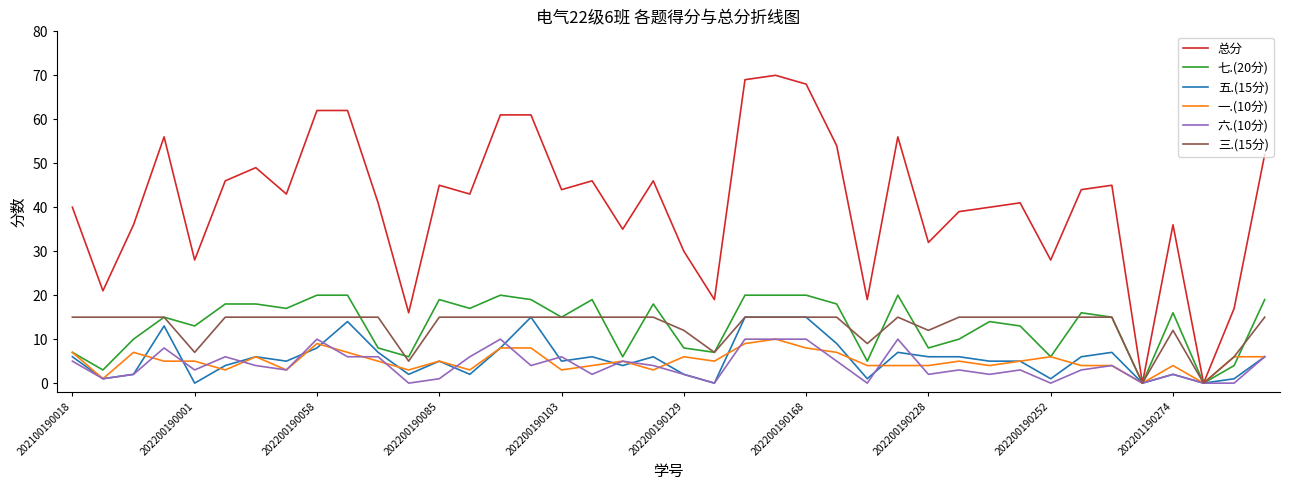

Reading left to right, transcribe all the data shown in this chart.

总分: 40	21	36	56	28	46	49	43	62	62	41	16	45	43	61	61	44	46	35	46	30	19	69	70	68	54	19	56	32	39	40	41	28	44	45	0	36	0	17	52
七.(20分): 7	3	10	15	13	18	18	17	20	20	8	6	19	17	20	19	15	19	6	18	8	7	20	20	20	18	5	20	8	10	14	13	6	16	15	0	16	0	4	19
五.(15分): 6	1	2	13	0	4	6	5	8	14	7	2	5	2	8	15	5	6	4	6	2	0	15	15	15	9	1	7	6	6	5	5	1	6	7	0	2	0	1	6
一.(10分): 7	1	7	5	5	3	6	3	9	7	5	3	5	3	8	8	3	4	5	3	6	5	9	10	8	7	4	4	4	5	4	5	6	4	4	0	4	0	6	6
六.(10分): 5	1	2	8	3	6	4	3	10	6	6	0	1	6	10	4	6	2	5	4	2	0	10	10	10	5	0	10	2	3	2	3	0	3	4	0	2	0	0	6
三.(15分): 15	15	15	15	7	15	15	15	15	15	15	5	15	15	15	15	15	15	15	15	12	7	15	15	15	15	9	15	12	15	15	15	15	15	15	0	12	0	6	15